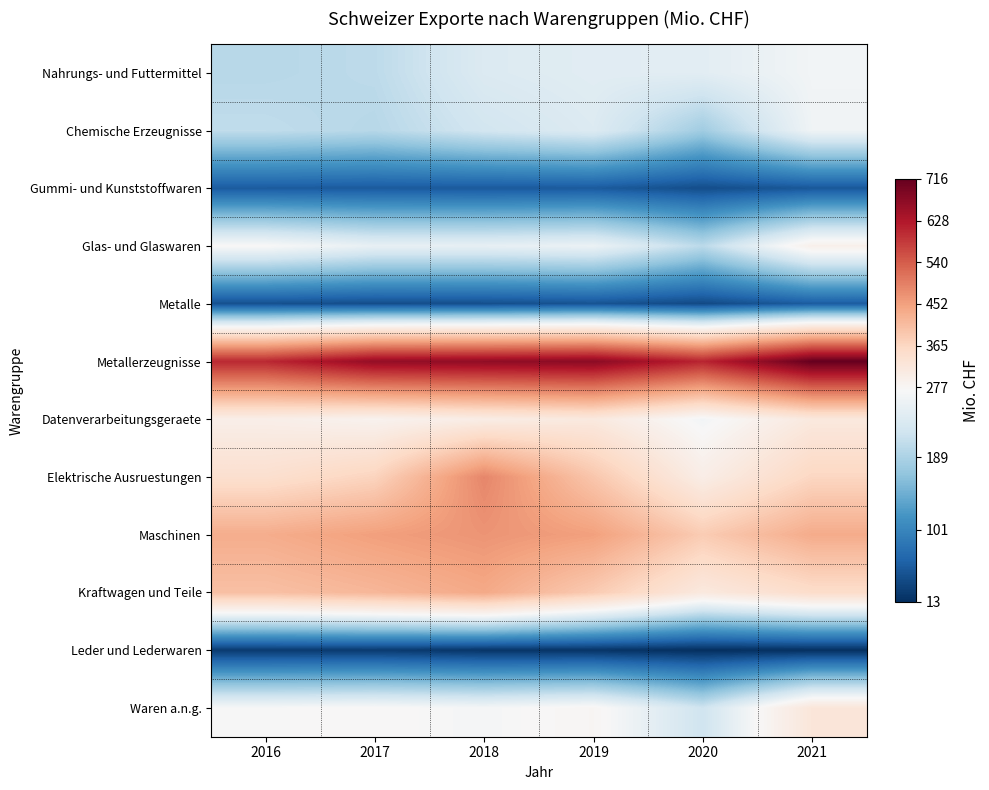

Reading left to right, extract all data points from this chart.

Nahrungs- und Futtermittel: 2016=198.3	2017=202.9	2018=234.3	2019=241.1	2020=242.6	2021=262.6
Chemische Erzeugnisse: 2016=205.8	2017=198.0	2018=222.1	2019=235.4	2020=179.7	2021=259.8
Gummi- und Kunststoffwaren: 2016=55.6	2017=55.0	2018=54.0	2019=54.8	2020=42.1	2021=52.0
Glas- und Glaswaren: 2016=271.6	2017=249.8	2018=249.1	2019=254.6	2020=201.5	2021=292.9
Metalle: 2016=44.9	2017=42.1	2018=43.4	2019=47.6	2020=38.4	2021=56.5
Metallerzeugnisse: 2016=606.0	2017=661.8	2018=666.0	2019=672.7	2020=610.1	2021=715.8
Datenverarbeitungsgeraete: 2016=296.8	2017=285.3	2018=302.0	2019=313.9	2020=262.3	2021=314.8
Elektrische Ausruestungen: 2016=342.3	2017=369.4	2018=486.9	2019=392.2	2020=300.3	2021=364.3
Maschinen: 2016=433.5	2017=453.8	2018=468.6	2019=452.7	2020=383.0	2021=435.4
Kraftwagen und Teile: 2016=402.9	2017=418.1	2018=439.7	2019=384.7	2020=313.8	2021=350.2
Leder und Lederwaren: 2016=24.1	2017=24.7	2018=19.2	2019=18.1	2020=13.3	2021=14.2
Waren a.n.g.: 2016=269.1	2017=272.5	2018=266.0	2019=277.2	2020=218.5	2021=323.5